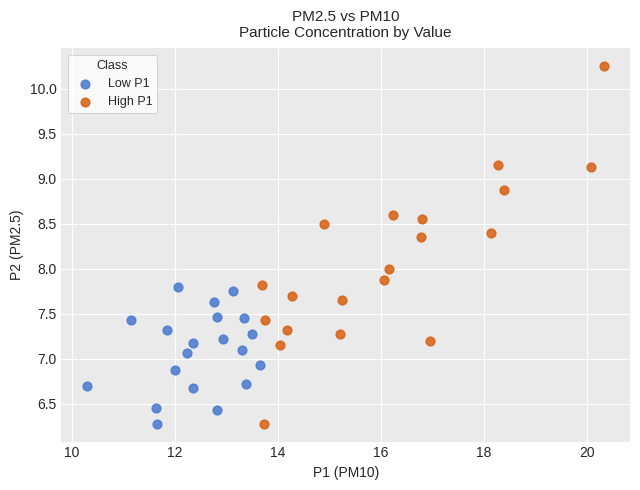

Which series has the widest spread of Y values?

High P1